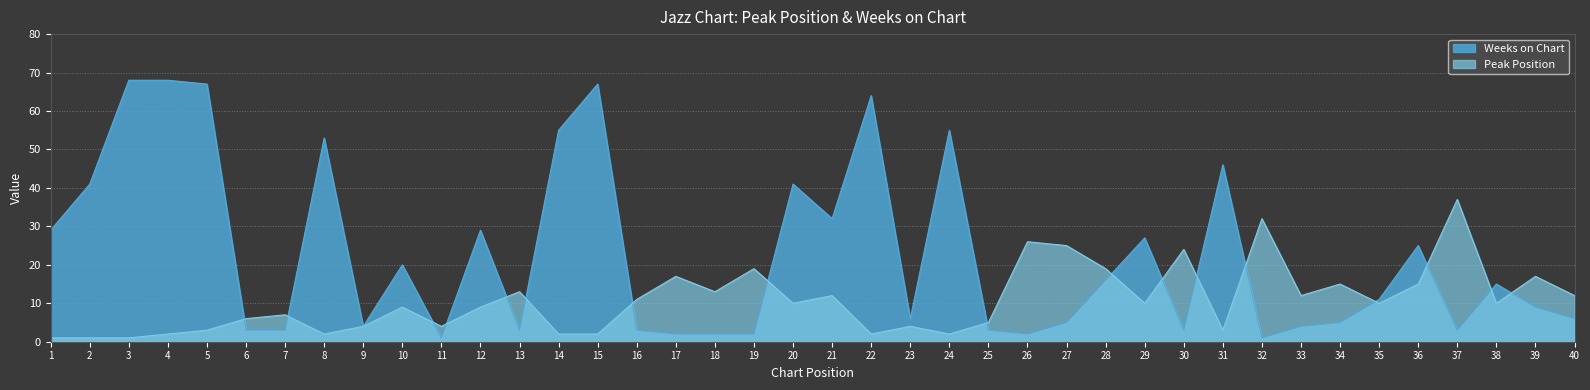

What is the spread (max minus min) of values at 36?

10